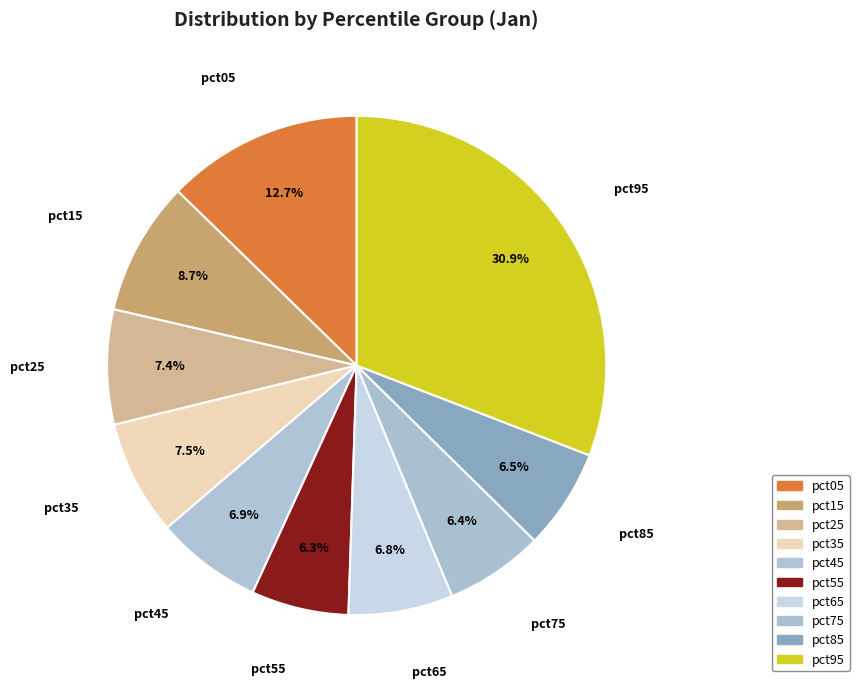

To the nearest percent, what portion does pct25 represent?

7%